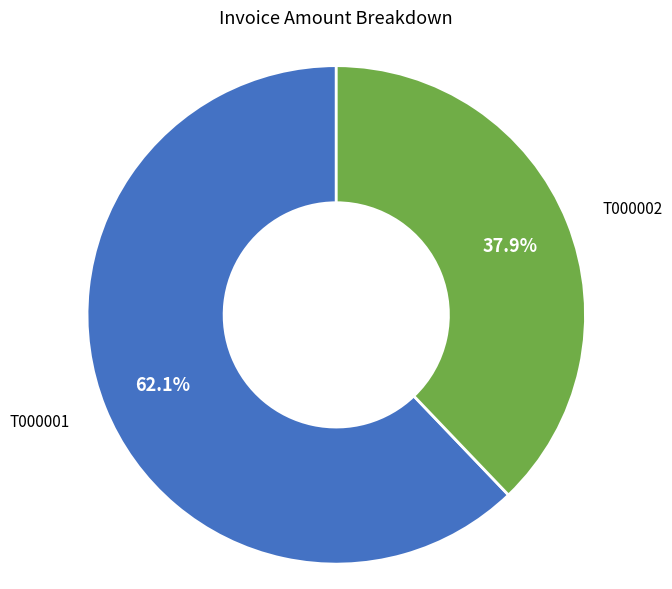

Count the number of slices in the pie.

2